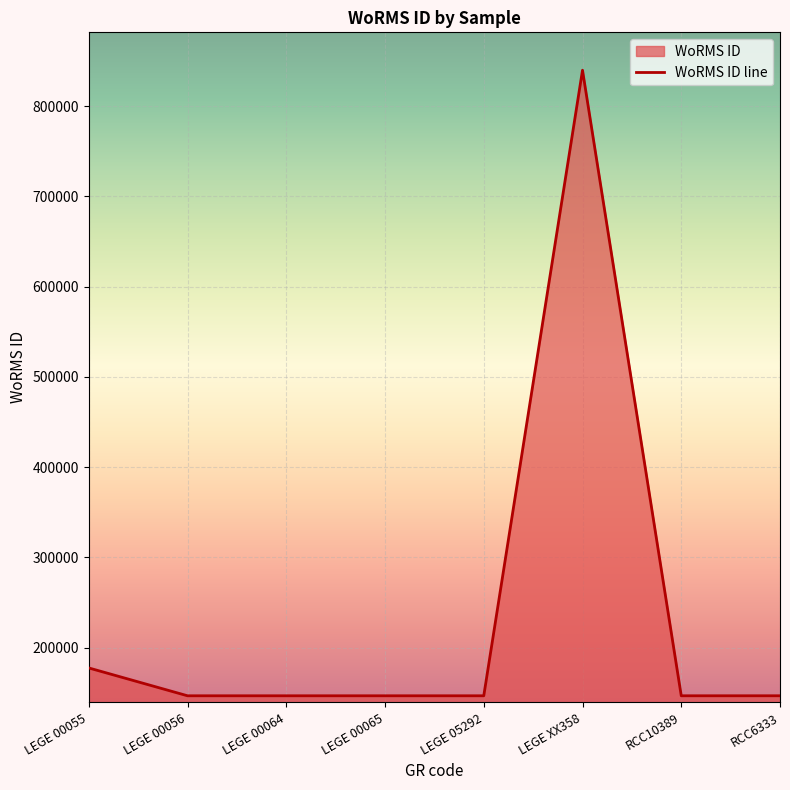

What is the ratio of the value at LEGE 00055 to the value at LEGE 00065?

1.2